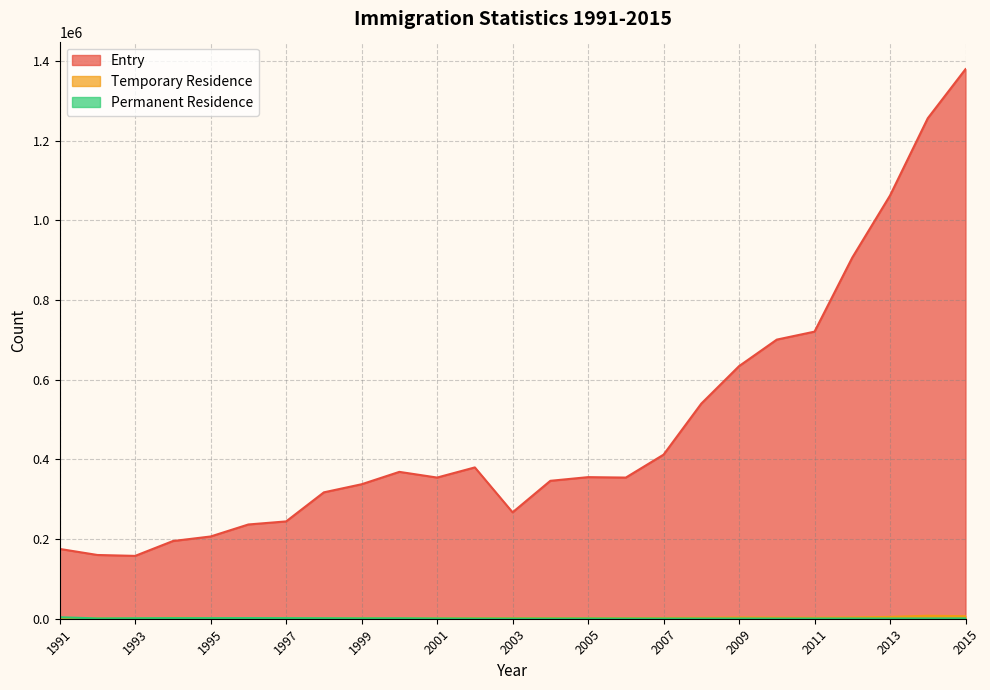

What is the difference between the maximum and second lowest values in the Temporary Residence series?

6638